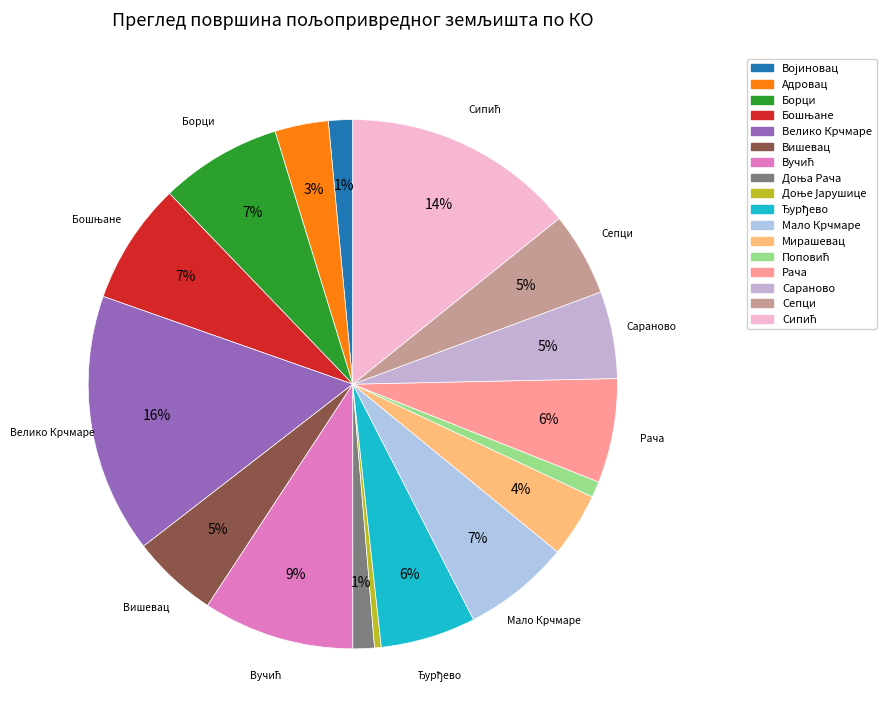

Rank the categories by value from lowest to highest.

Доње Јарушице, Поповић, Доња Рача, Војиновац, Адровац, Мирашевац, Сепци, Вишевац, Сараново, Ђурђево, Рача, Мало Крчмаре, Борци, Бошњане, Вучић, Сипић, Велико Крчмаре